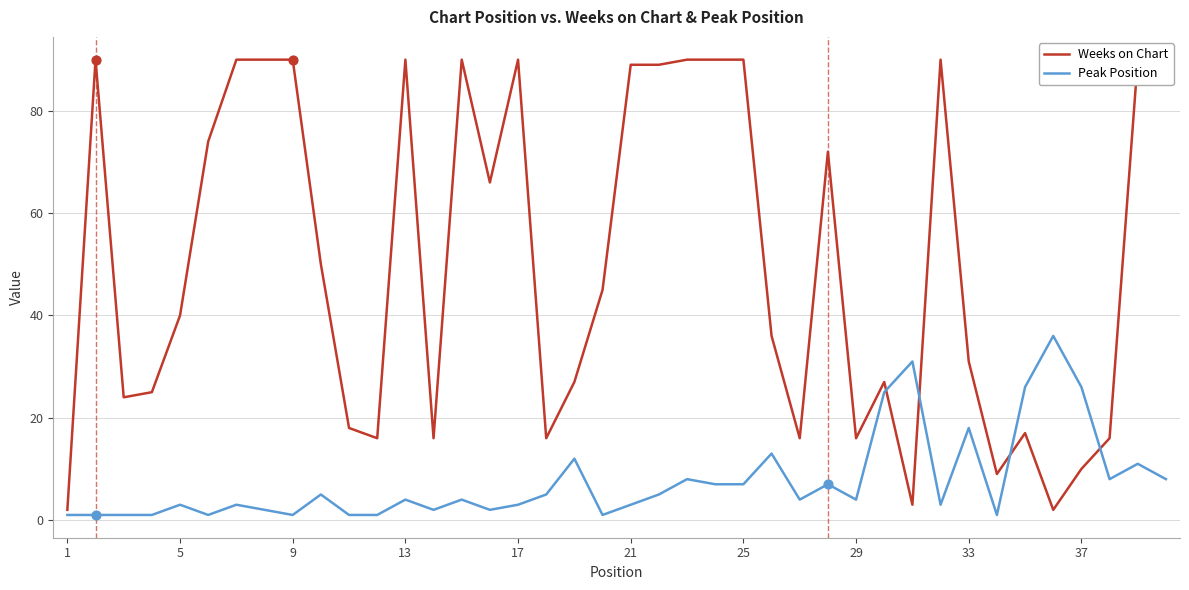

At how many categories does at least one series exceed 47?

19